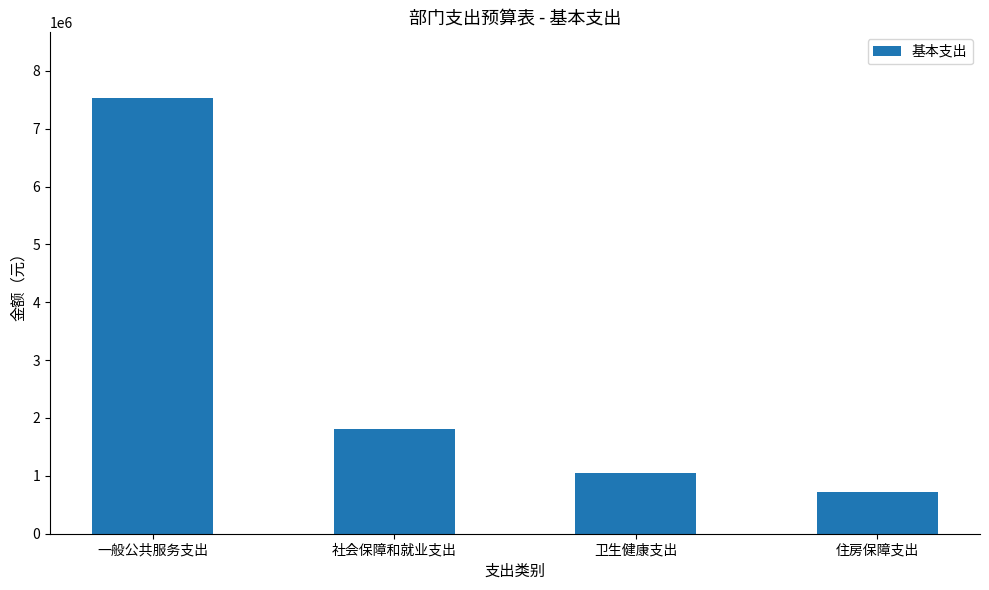

How many bars are there in total?

4